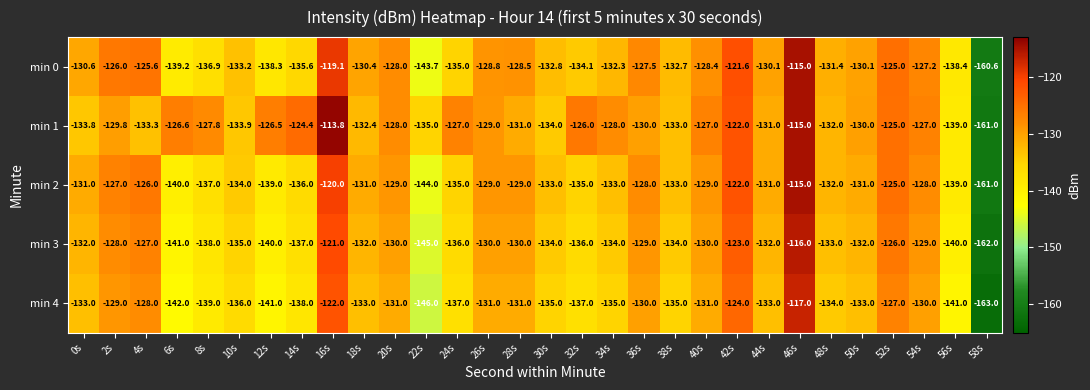

What is the difference between the min 3 values at 54s and 12s?

11.0